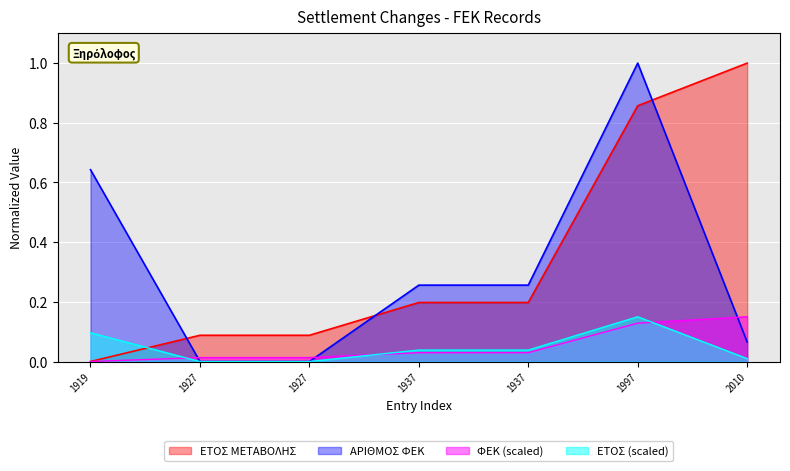

What is the approximate value of ΑΡΙΘΜΟΣ ΦΕΚ at 1937?

0.3